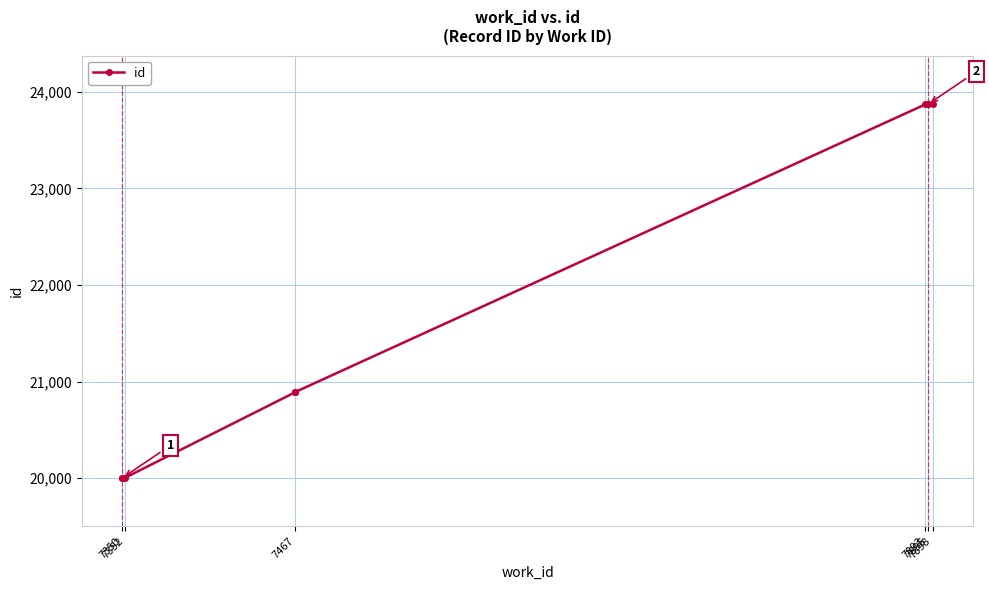

How many values exceed 20892?

4